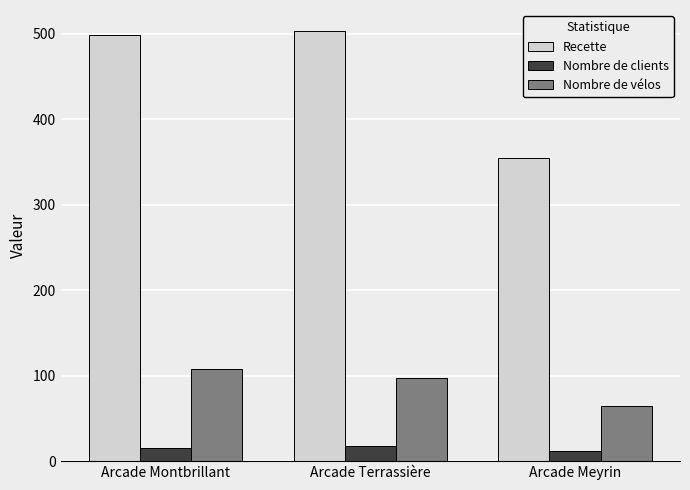

Reading right to left, extract all data points from this chart.

Recette: Arcade Meyrin=354.1	Arcade Terrassière=502.6	Arcade Montbrillant=498.5
Nombre de clients: Arcade Meyrin=12.0	Arcade Terrassière=18.0	Arcade Montbrillant=15.0
Nombre de vélos: Arcade Meyrin=65.0	Arcade Terrassière=97.0	Arcade Montbrillant=108.0